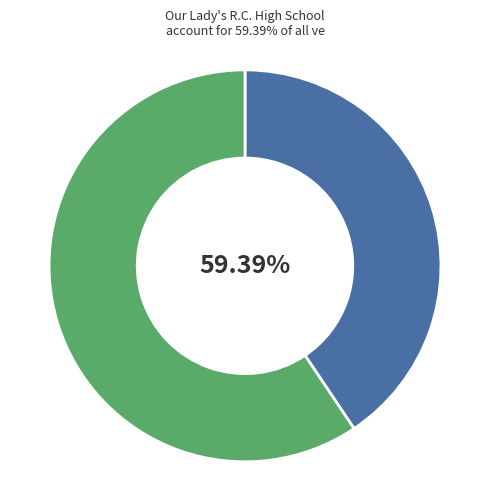

What percentage is the Our Lady's R.C. High School slice, to the nearest percent?

59%